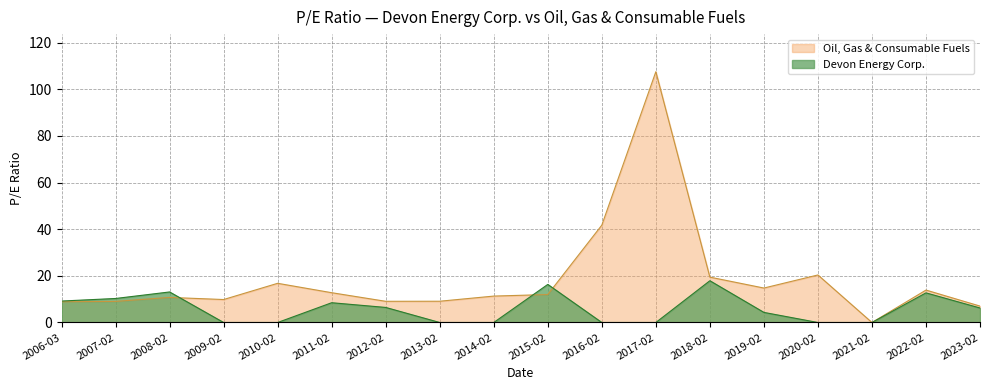

What is the difference between the highest and lowest values at 2020-02?

20.4